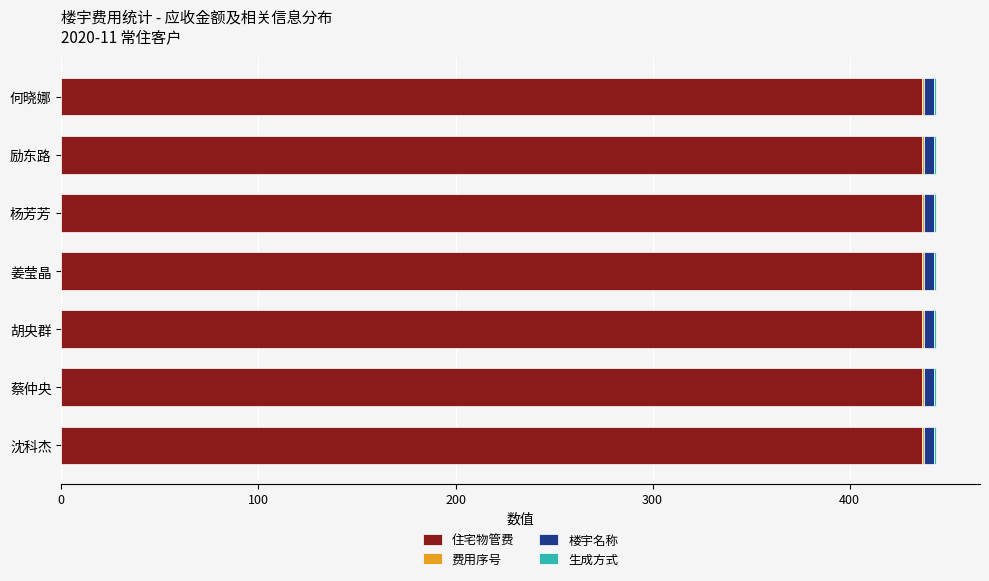

What is the highest value of the 住宅物管费 series?

436.9